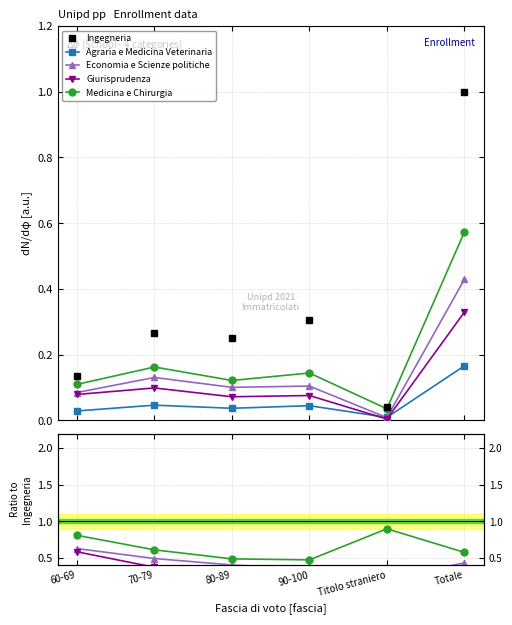

At how many categories does at least one series exceed 0?

6